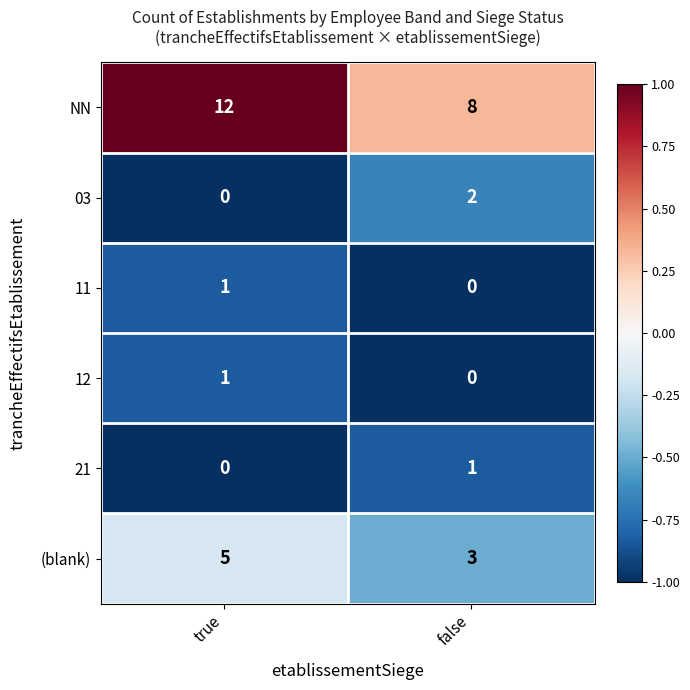

Is it true that 03 equals 2 at false?

True